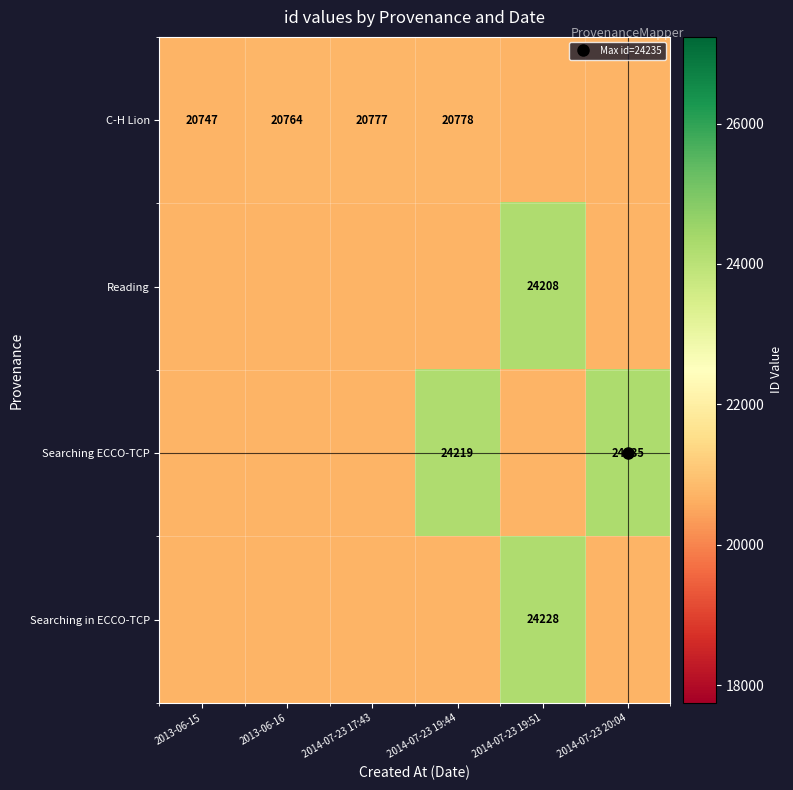

At 2013-06-15, list the series in order from largest to smallest.

C-H Lion, Reading, Searching ECCO-TCP, Searching in ECCO-TCP